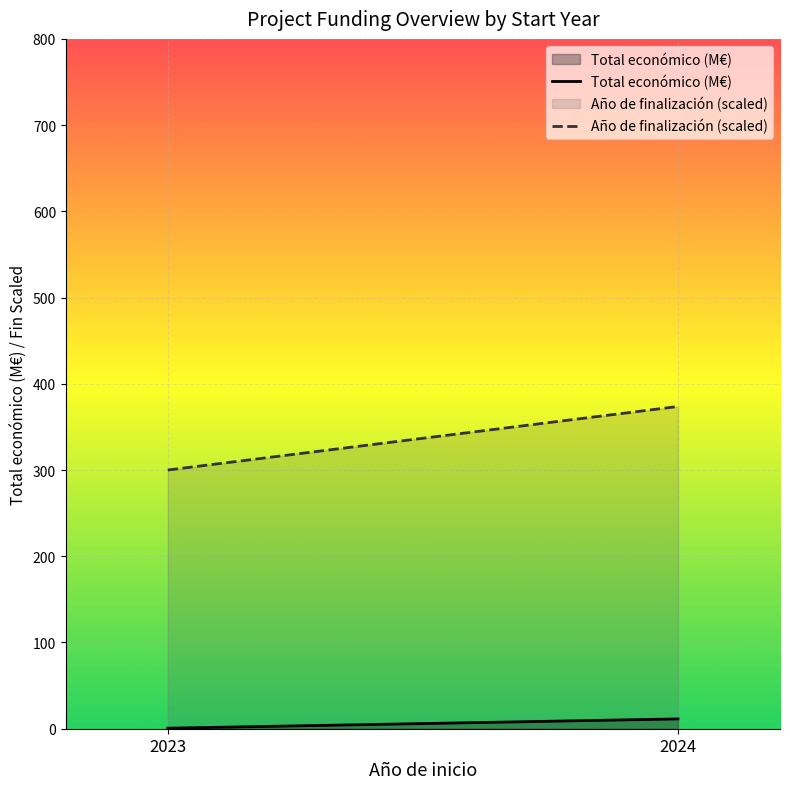

How many lines are shown in the chart?

2